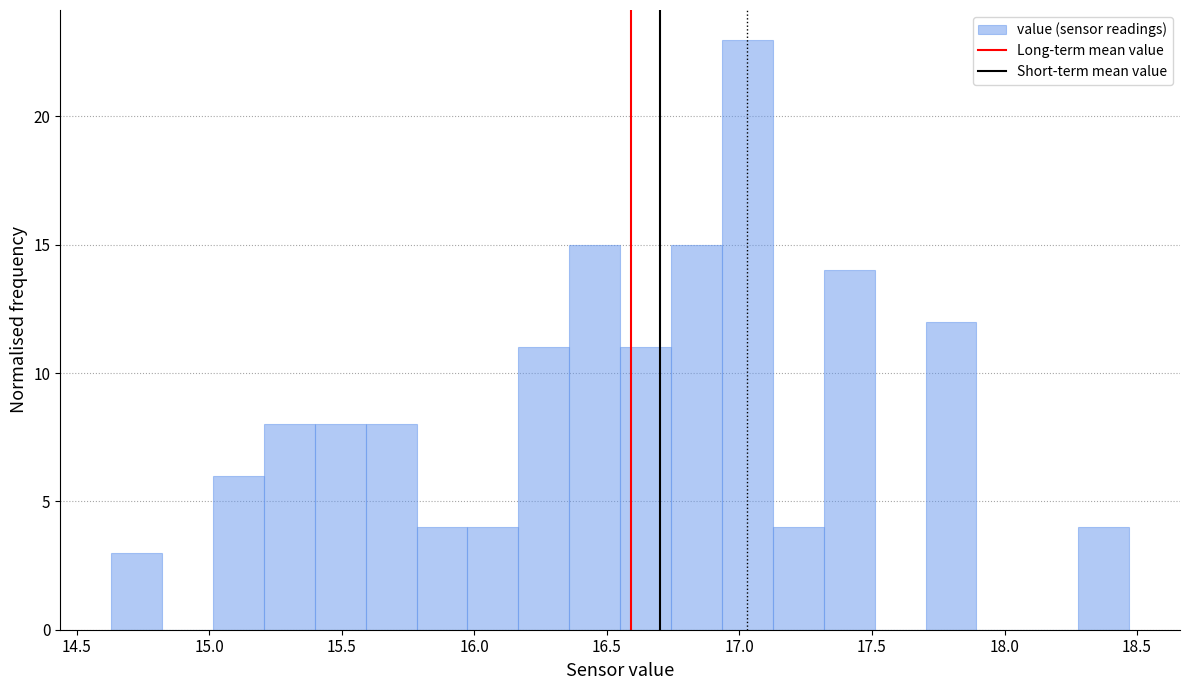

Read against the x-axis, roughly where is the centre of the tallest bar?

17.05